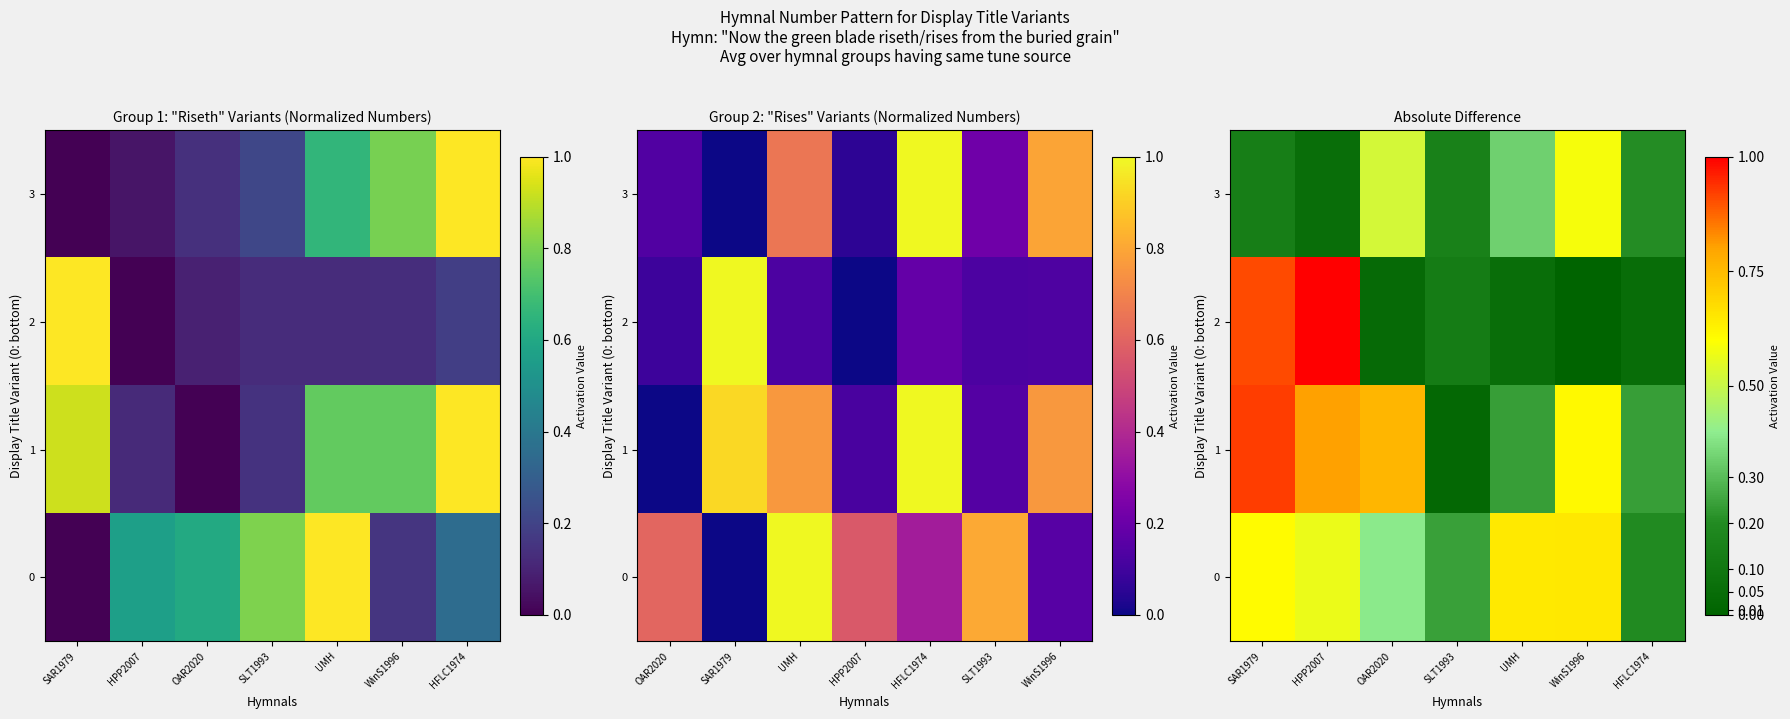

Which series has the largest total across all categories?

1